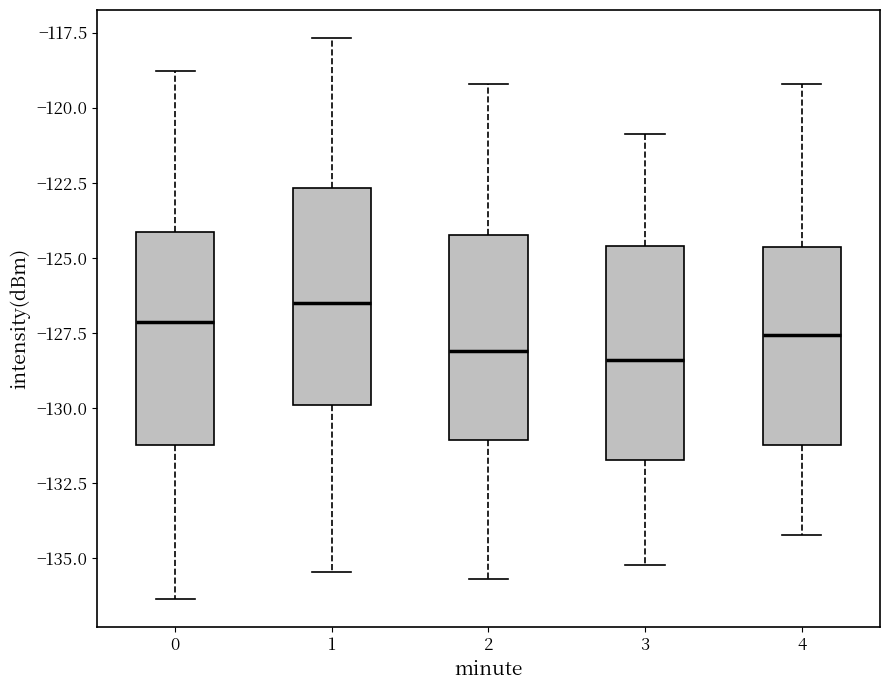

Where is the lower edge of the box at x = 1 on the y-axis? The values are not printed on the chart, so give them approximately, as read against the axis.

-130.0